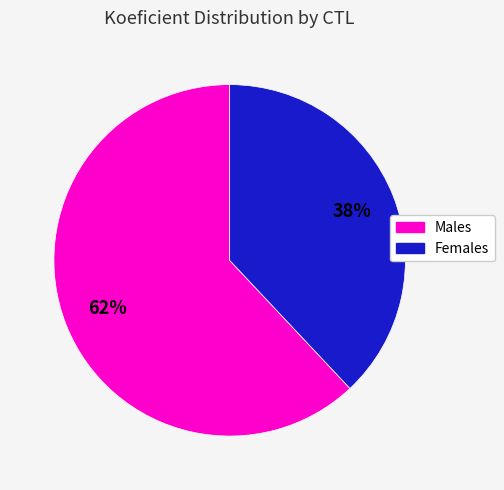

To the nearest percent, what is the difference between the largest and smallest slice percentages?

24%